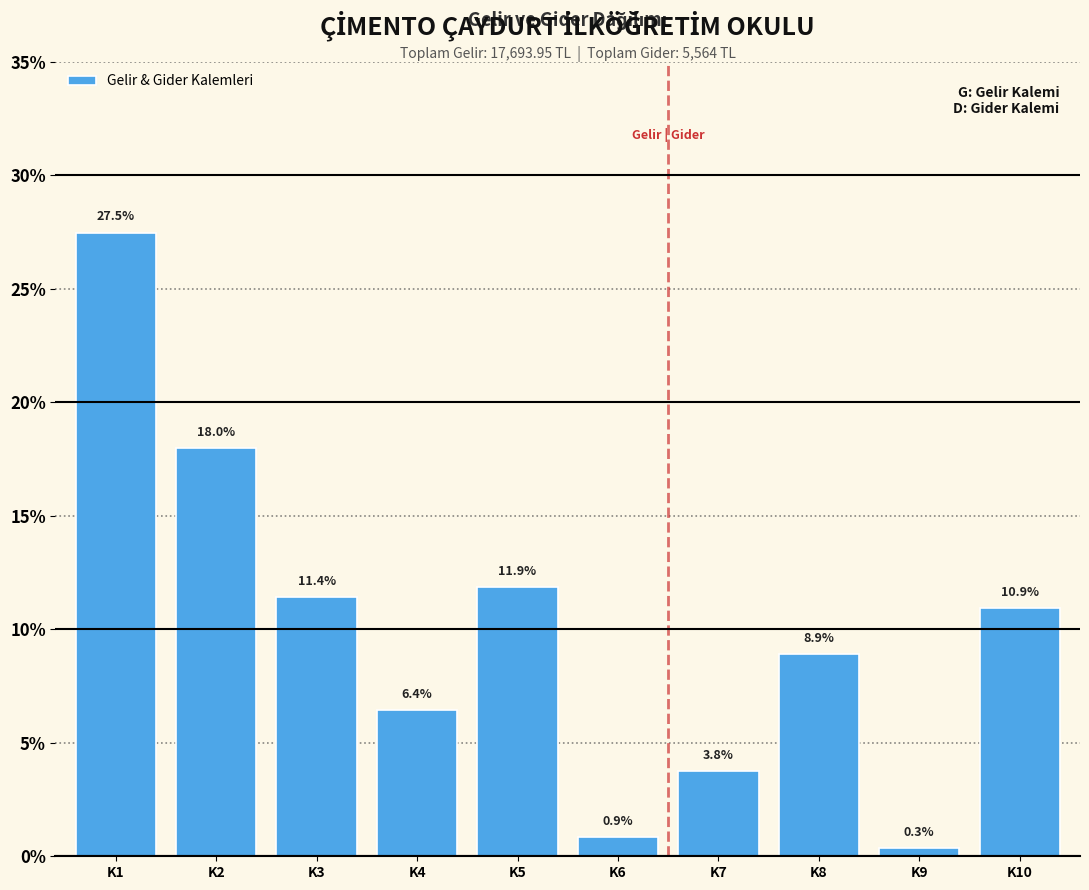

Reading right to left, what are all the values shown in this chart?

10.9	0.3	8.9	3.8	0.9	11.9	6.4	11.4	18.0	27.5